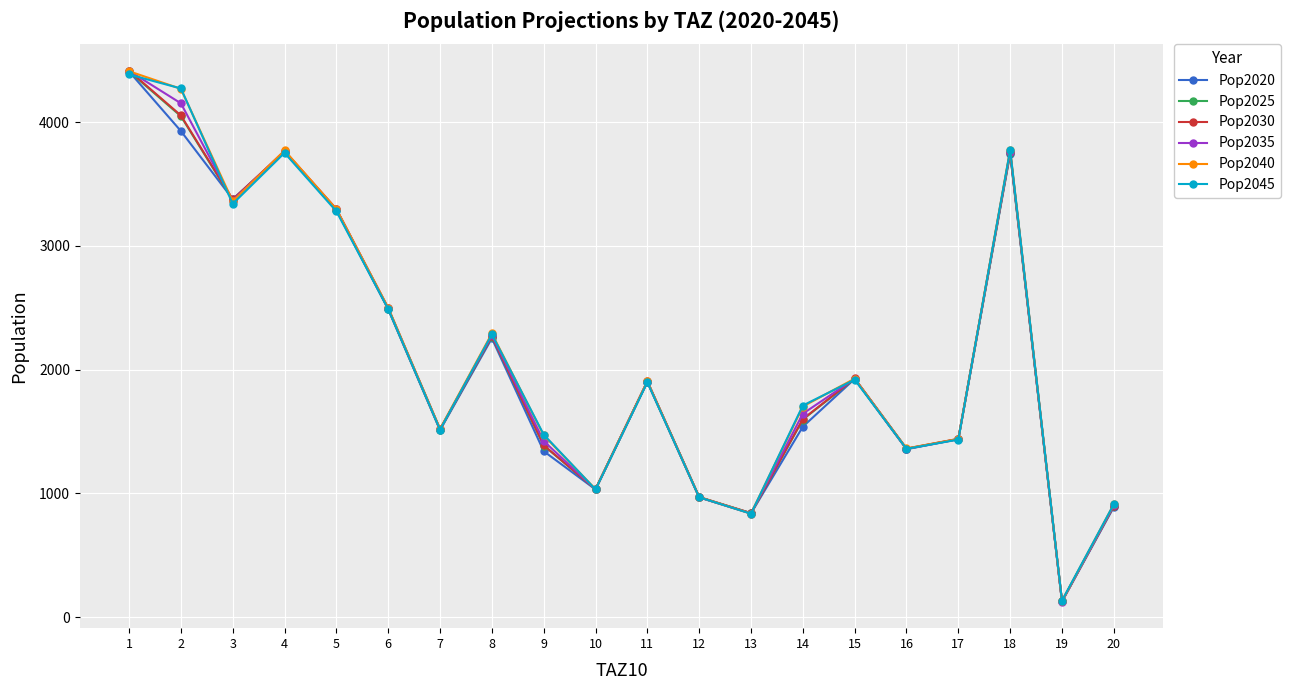

What is the approximate value of Pop2025 at 19, to the nearest 50?

150